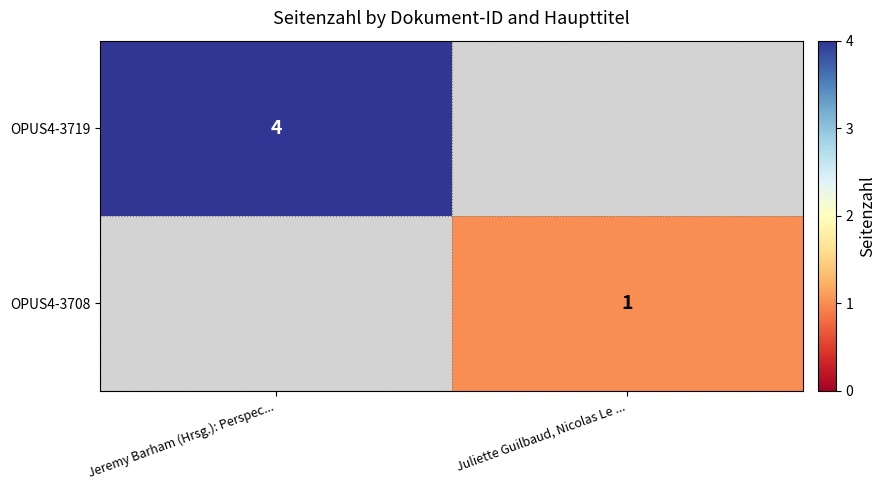

What is the maximum value shown in the chart?

4.0